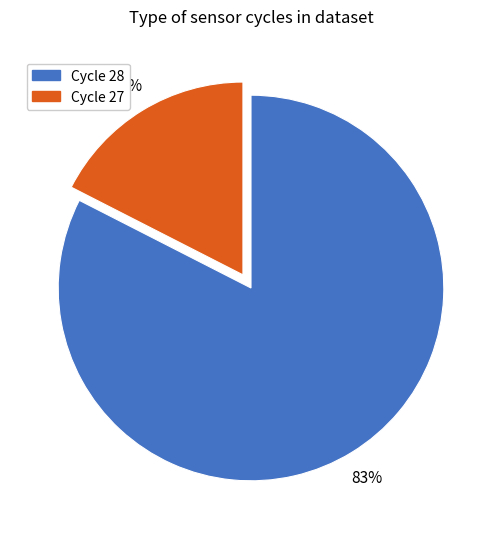

Does any single category account for the majority?

Yes